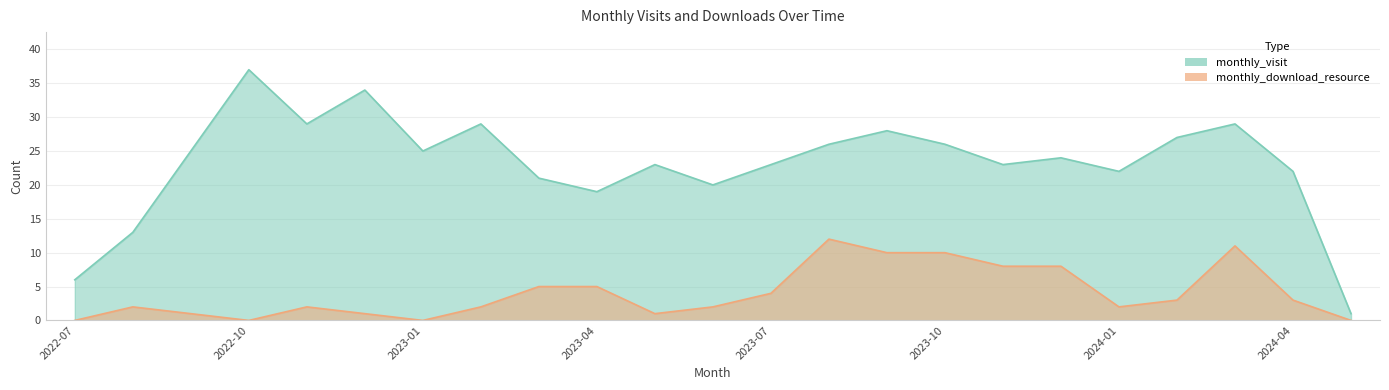

Between 2022-10 and 2022-11, which series saw the biggest shift?

monthly_visit